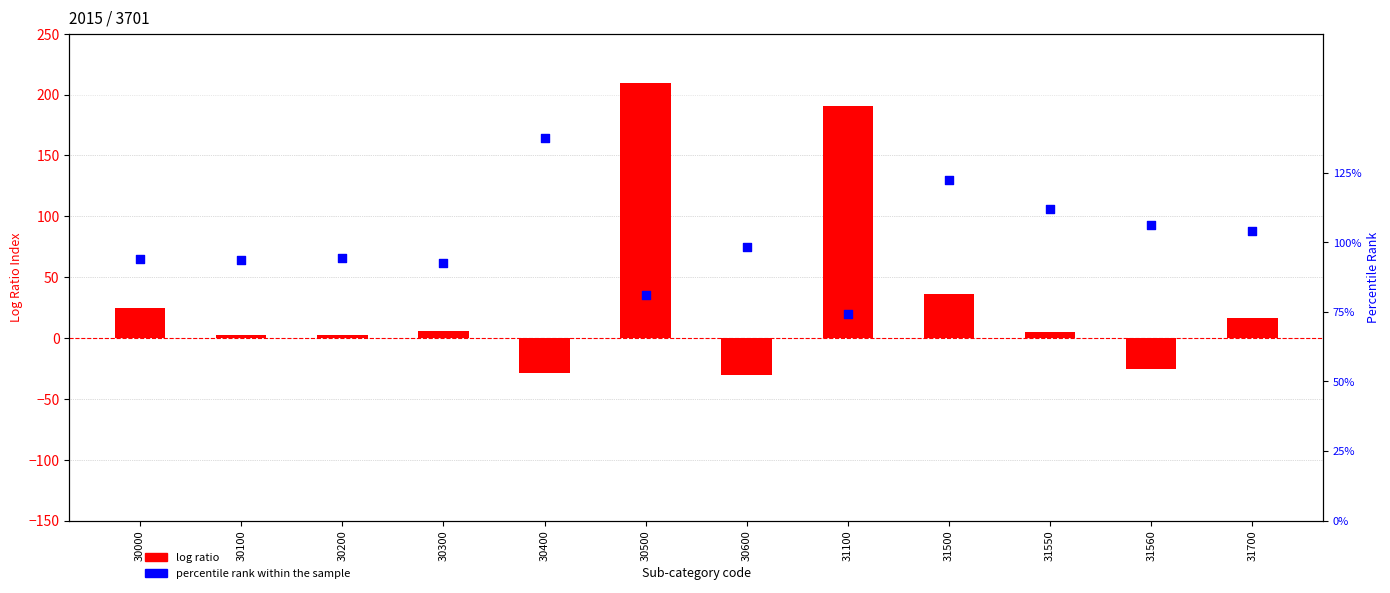

What are all the series names shown in the legend?

log ratio, percentile rank within the sample